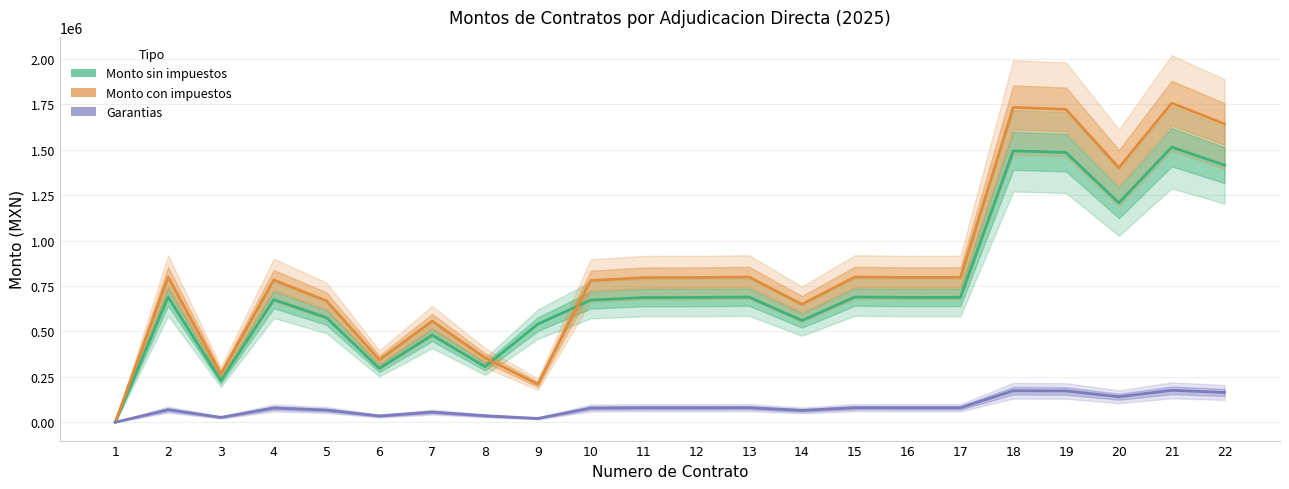

What is the average value of the Garantias series?

83364.0